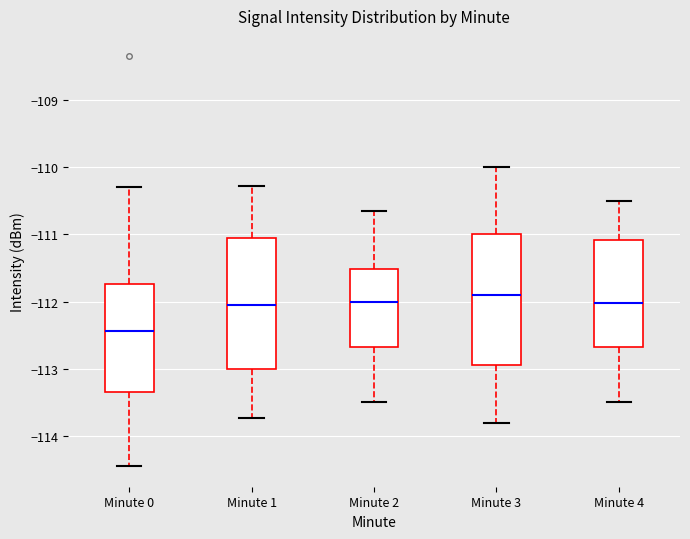

Which box has the lowest median line?

Minute 0